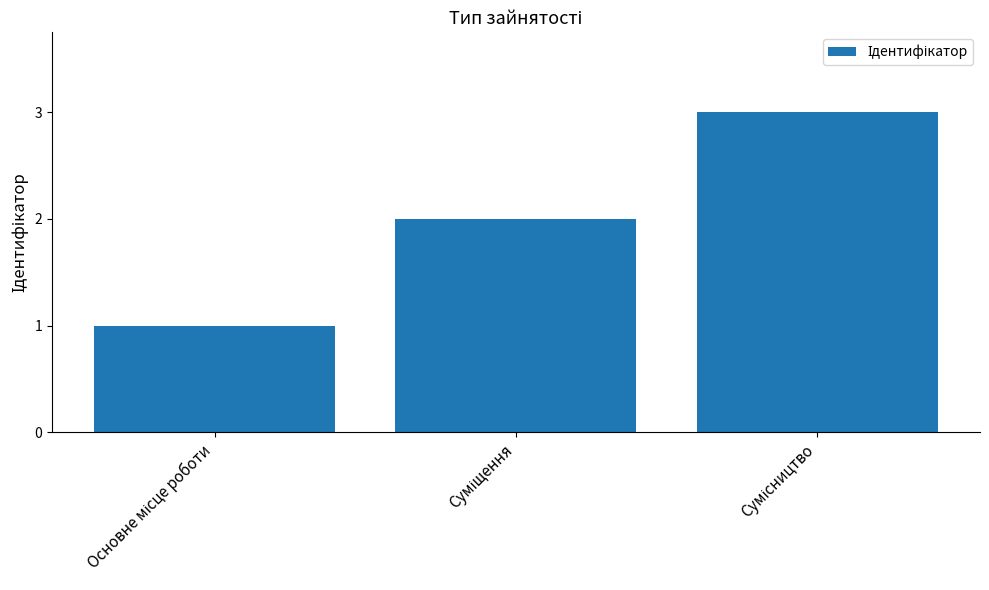

Count the values in the range 1 to 3.

3